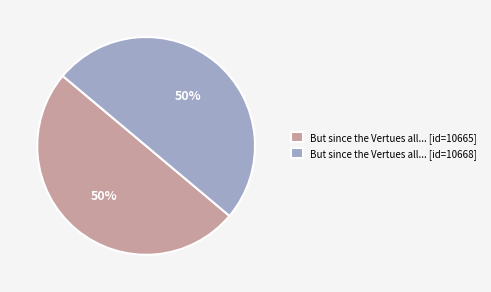

To the nearest percent, what is the combined percentage of But since the Vertues all... [id=10668] and But since the Vertues all... [id=10665]?

100%